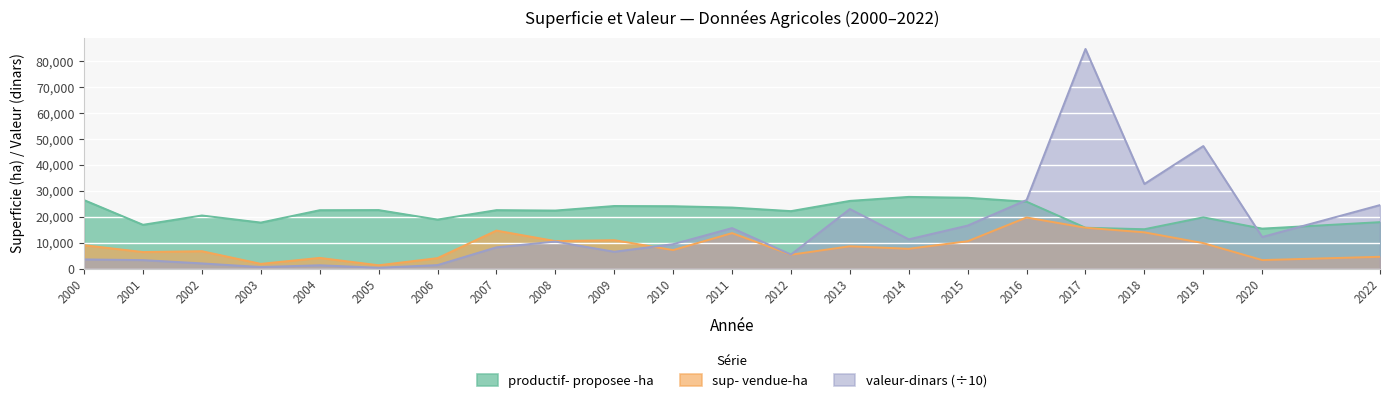

What is the approximate value of productif- proposee -ha at 2009?

24241.0